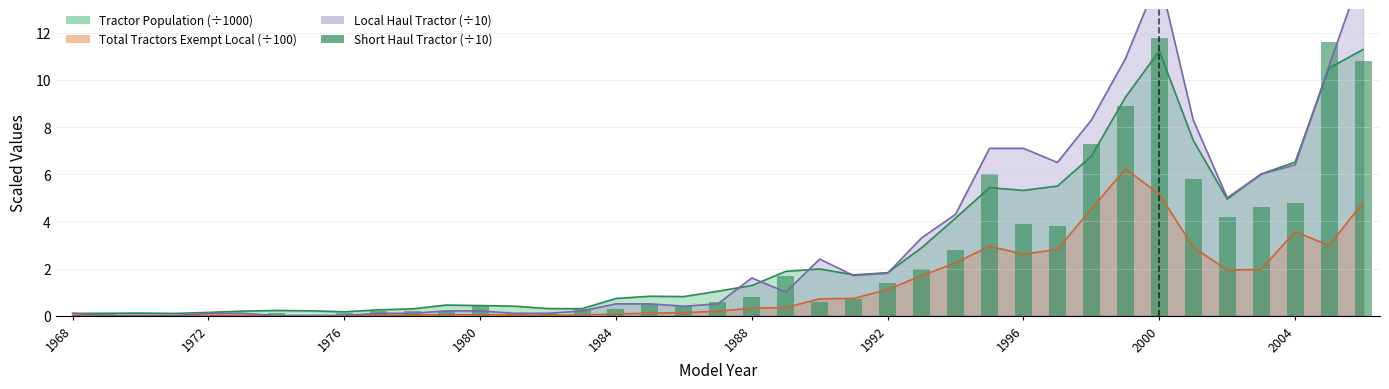

How many bars are there in total?

39